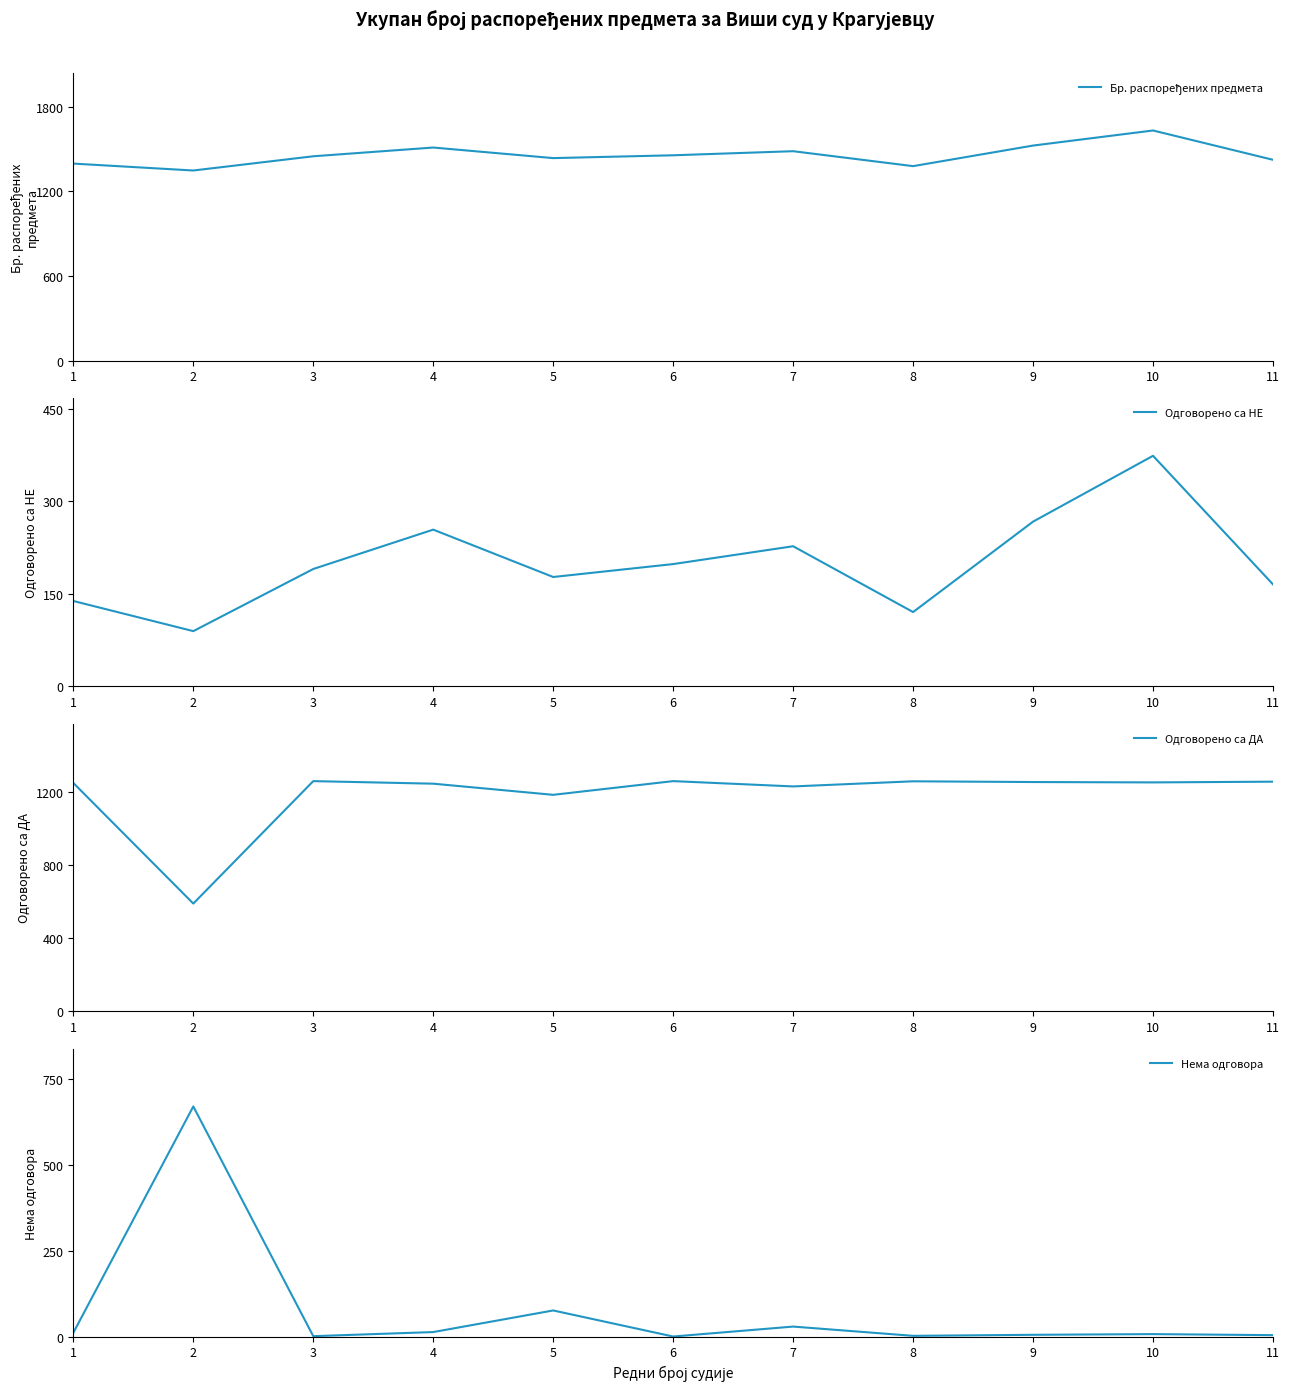

Reading left to right, what are all the values shown in this chart?

Бр. распоређених предмета: 1398	1349	1450	1512	1437	1457	1486	1380	1526	1633	1425
Одговорено са НЕ: 138	89	190	254	177	198	227	120	267	374	165
Одговорено са ДА: 1249	589	1259	1245	1184	1259	1230	1258	1254	1252	1256
Нема одговора: 11	671	1	13	76	0	29	2	5	7	4